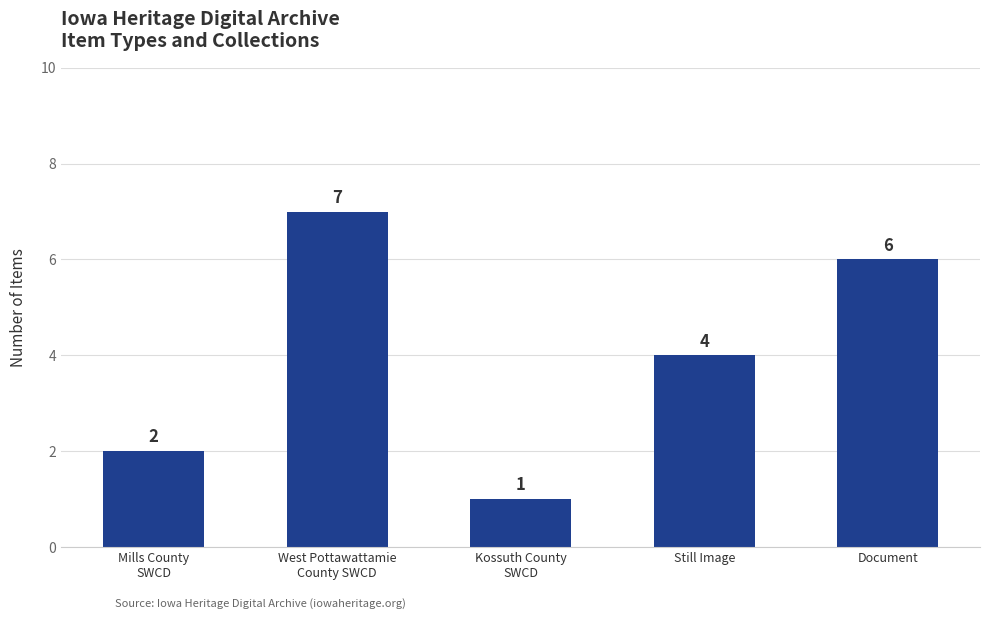

Count the number of data series in this chart.

1